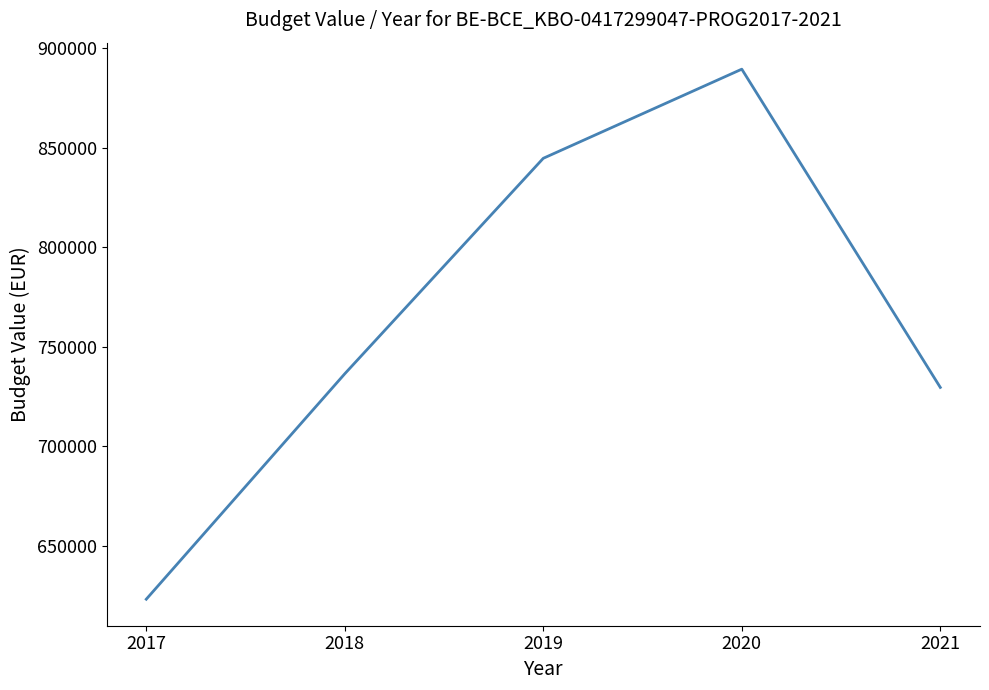

What is the difference between the maximum and second lowest values?

159850